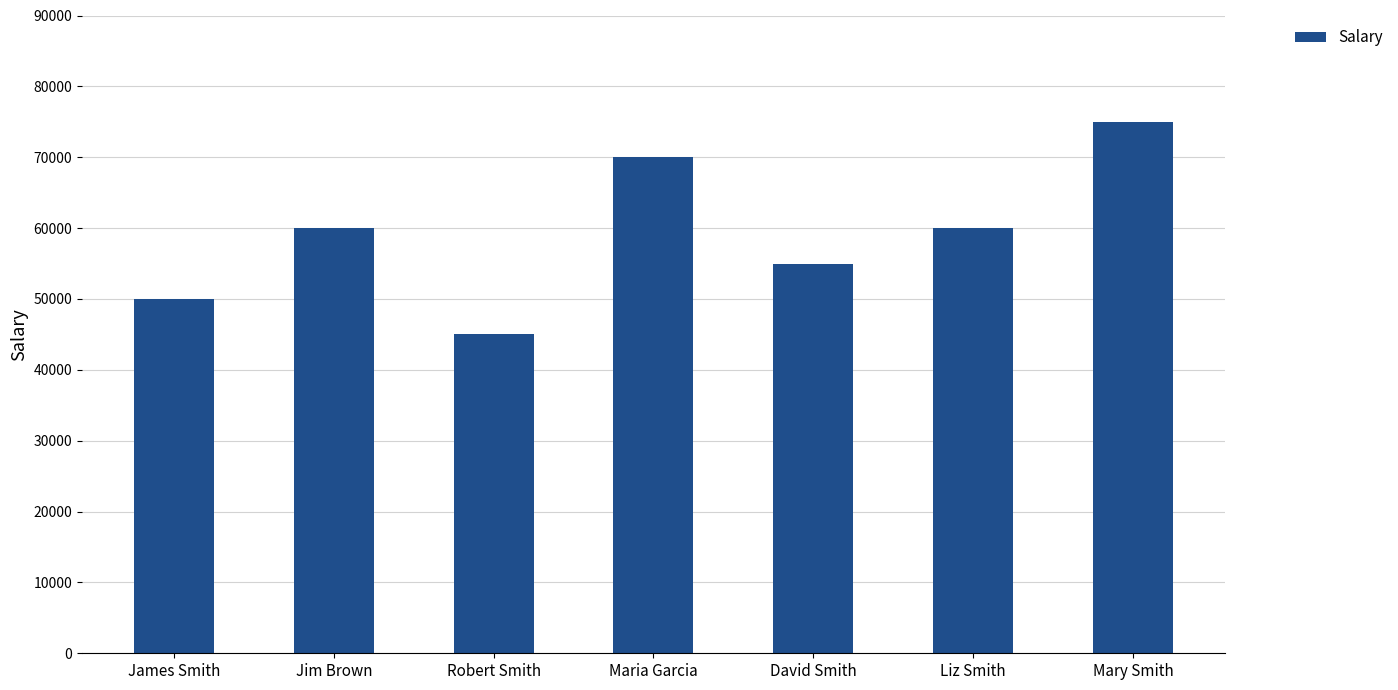

Count the values in the range 50000 to 70000.

5